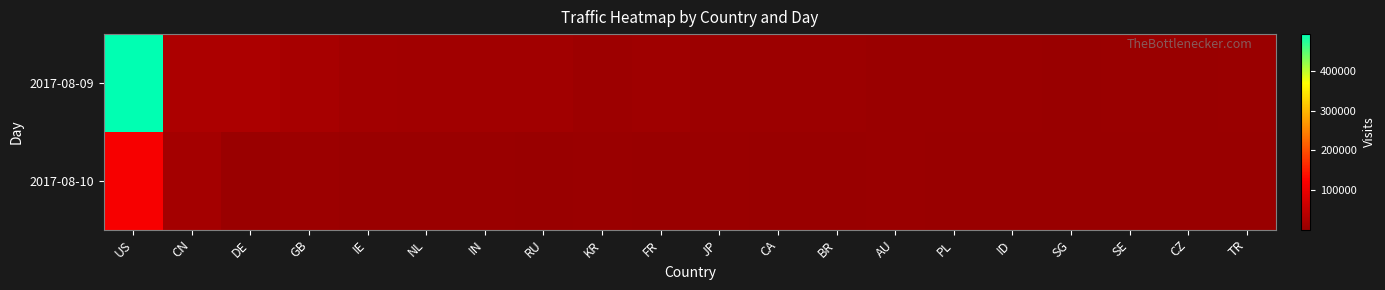

What is the difference between the highest and lowest values at CZ?

1496